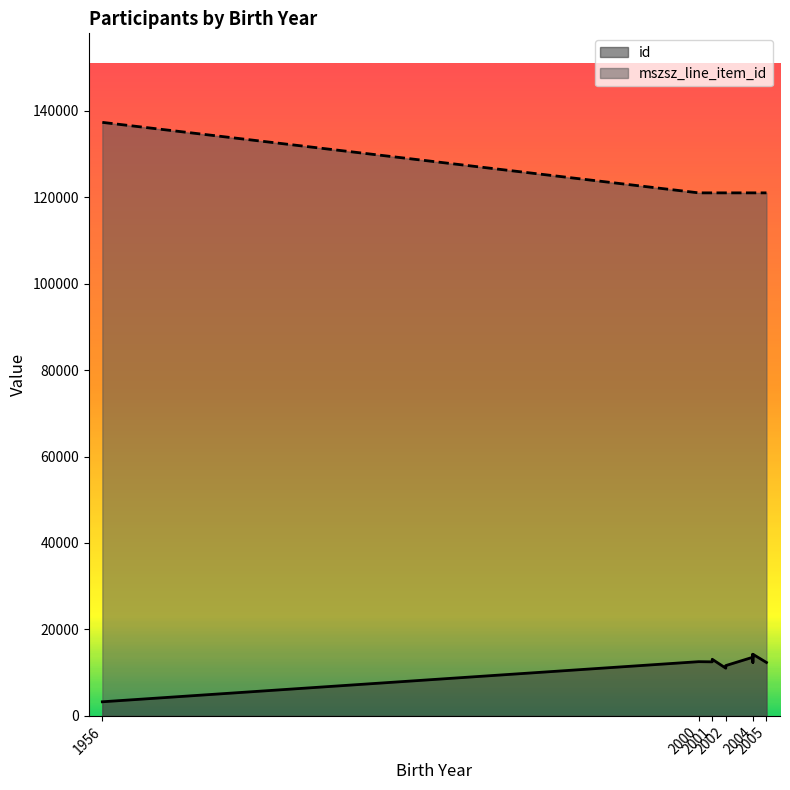

What value does the mszsz_line_item_id series have at 2002, to the nearest 100?

121000